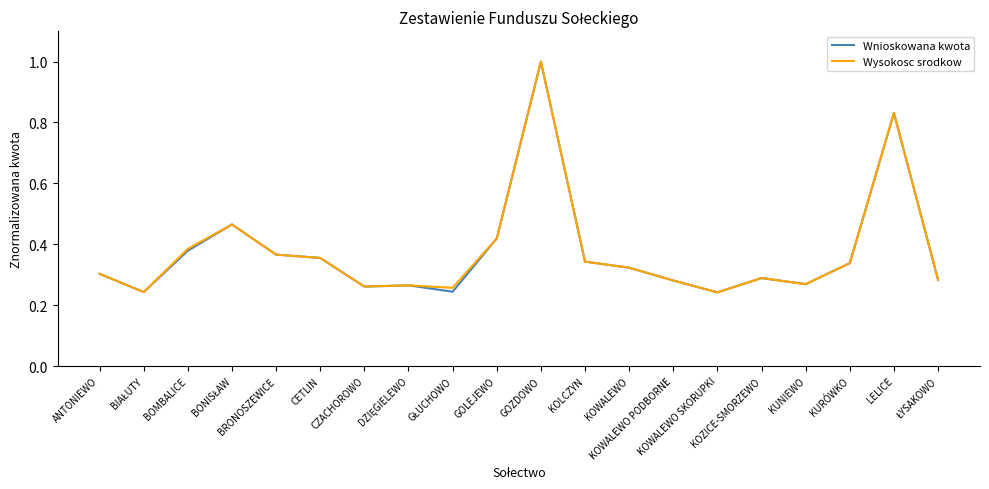

What position from the left is KOLCZYN?

12